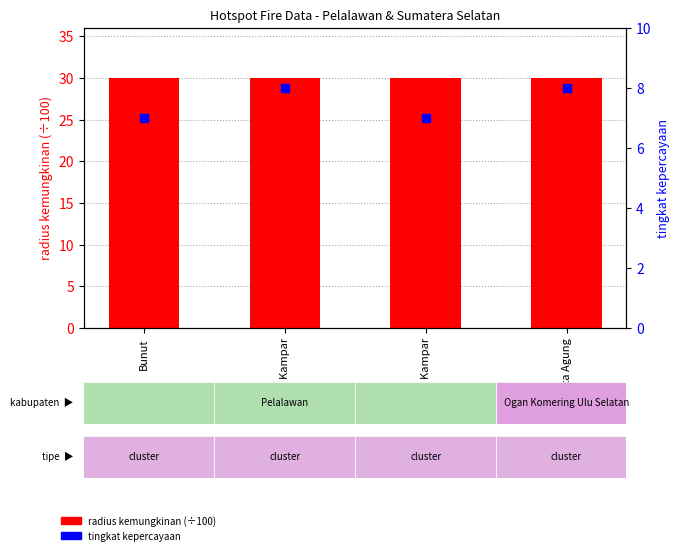

Is the value of radius kemungkinan (÷100) at Kuala Kampar greater than the value of tingkat kepercayaan at Bunut?

Yes